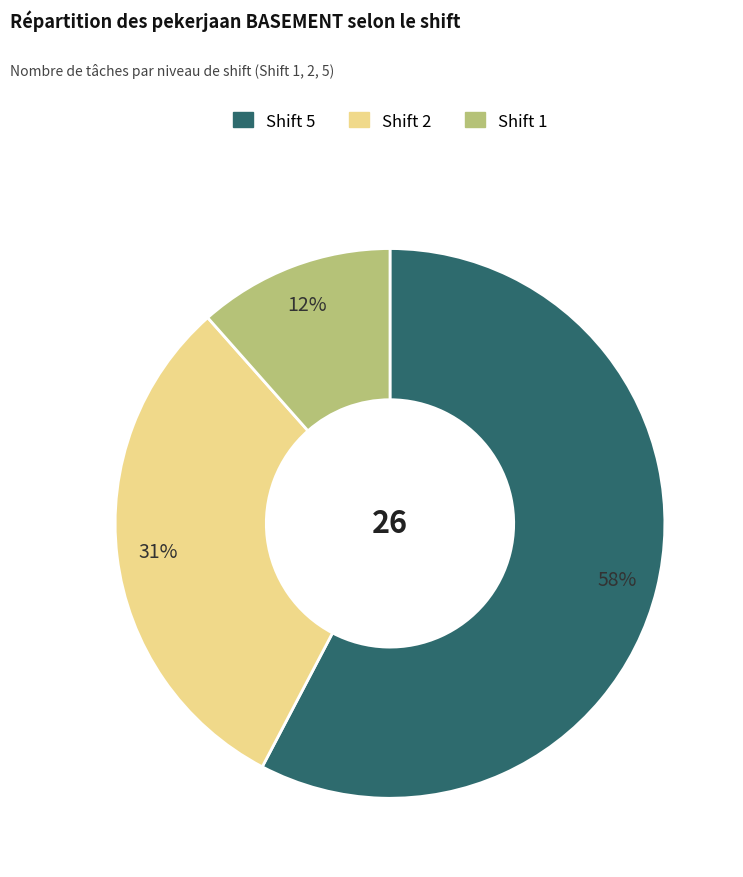

To the nearest percent, what is the difference between the largest and smallest slice percentages?

46%